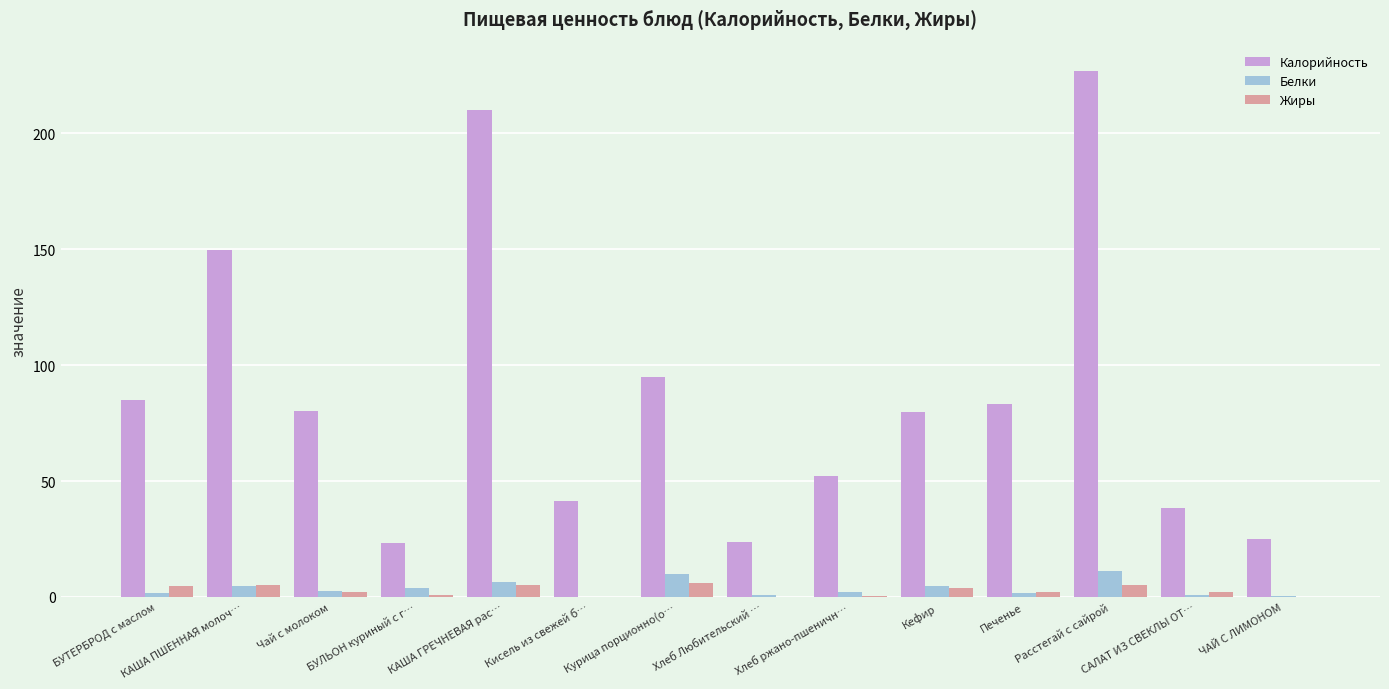

How many groups of bars are there?

14